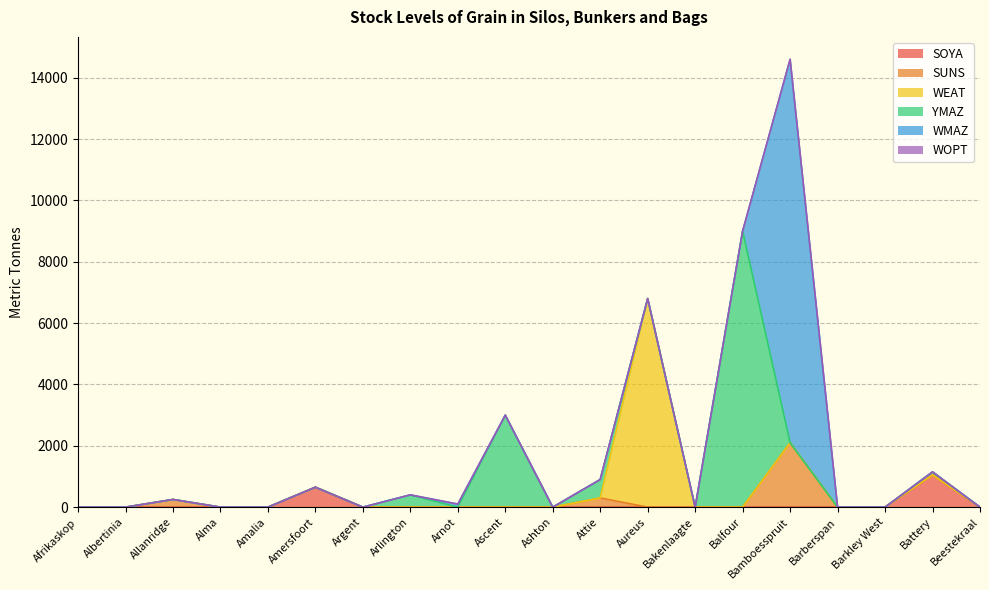

How many interior local peaks does the SUNS series have?

3